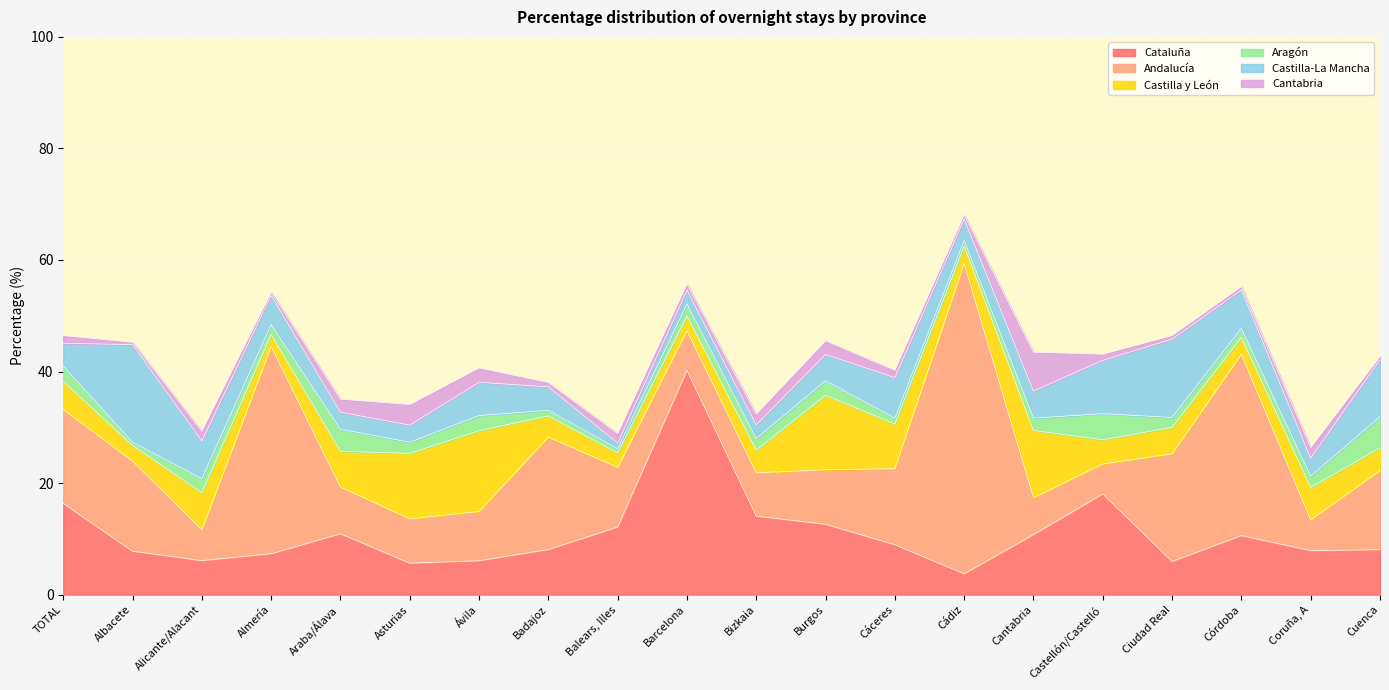

Is the value of Aragón at Albacete greater than the value of Cantabria at Ávila?

No